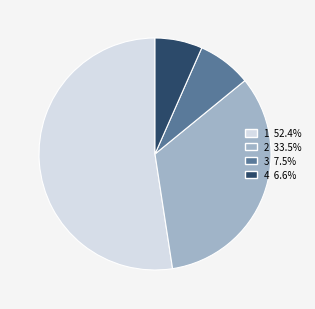

Combined, do 2 and 1 account for over 50%?

Yes